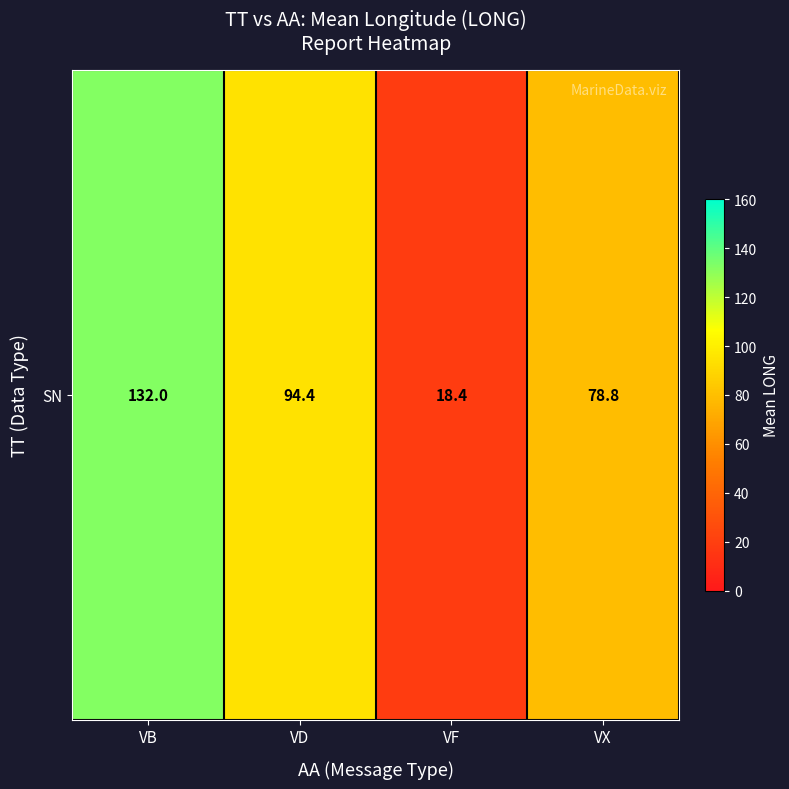

Is it true that the value at VB is 132.0?

True